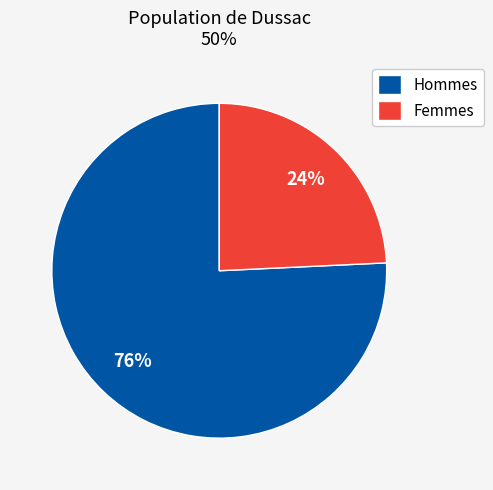

Is there a majority slice in this chart?

Yes